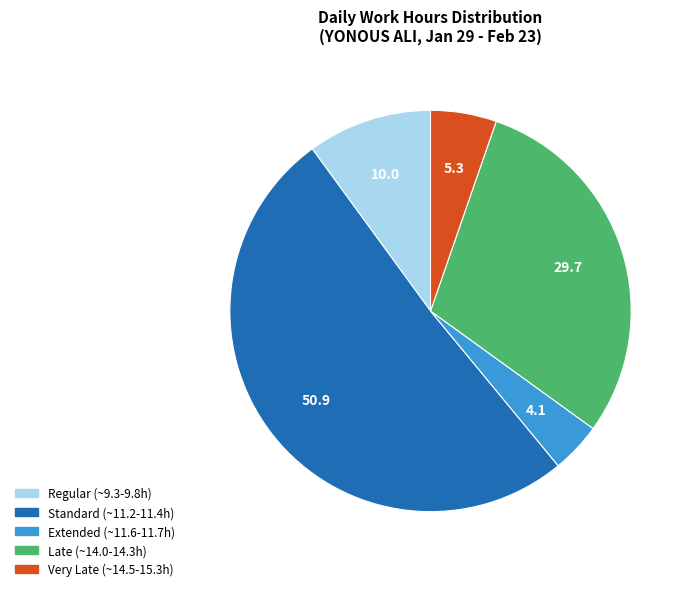

Is there a majority slice in this chart?

Yes